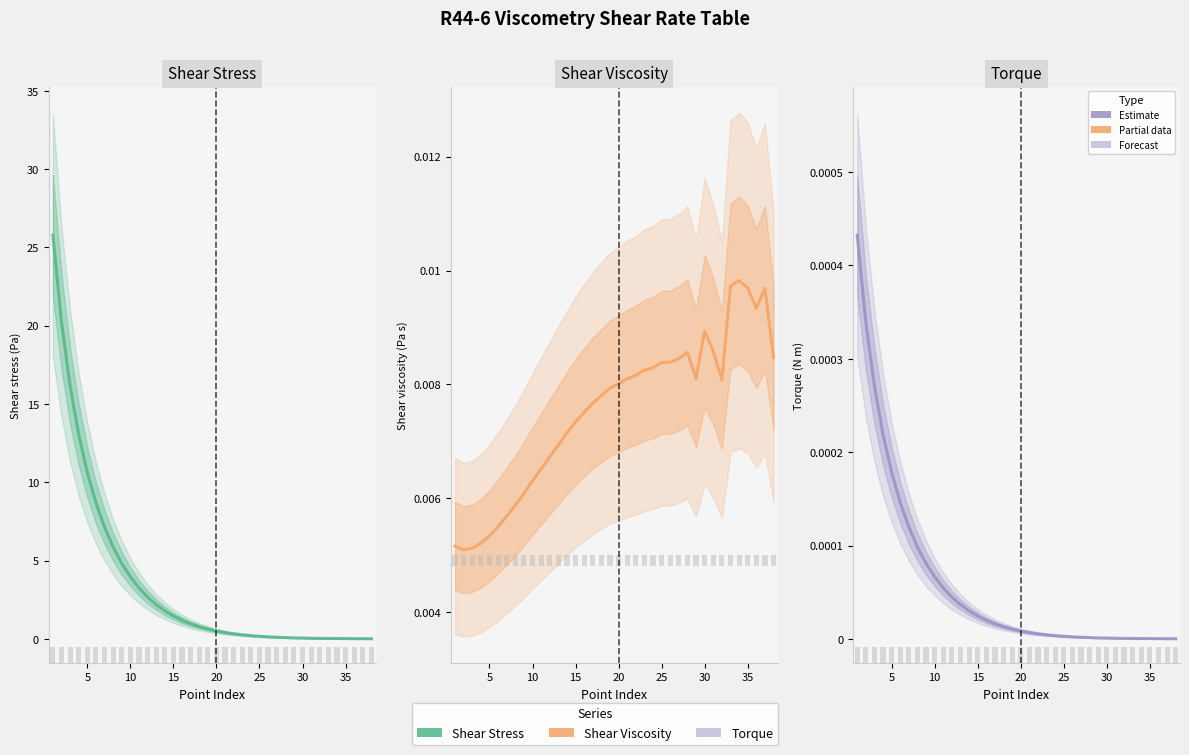

Is the value of Torque (N m) at 14 greater than the value of Shear stress (Pa) at 10?

No